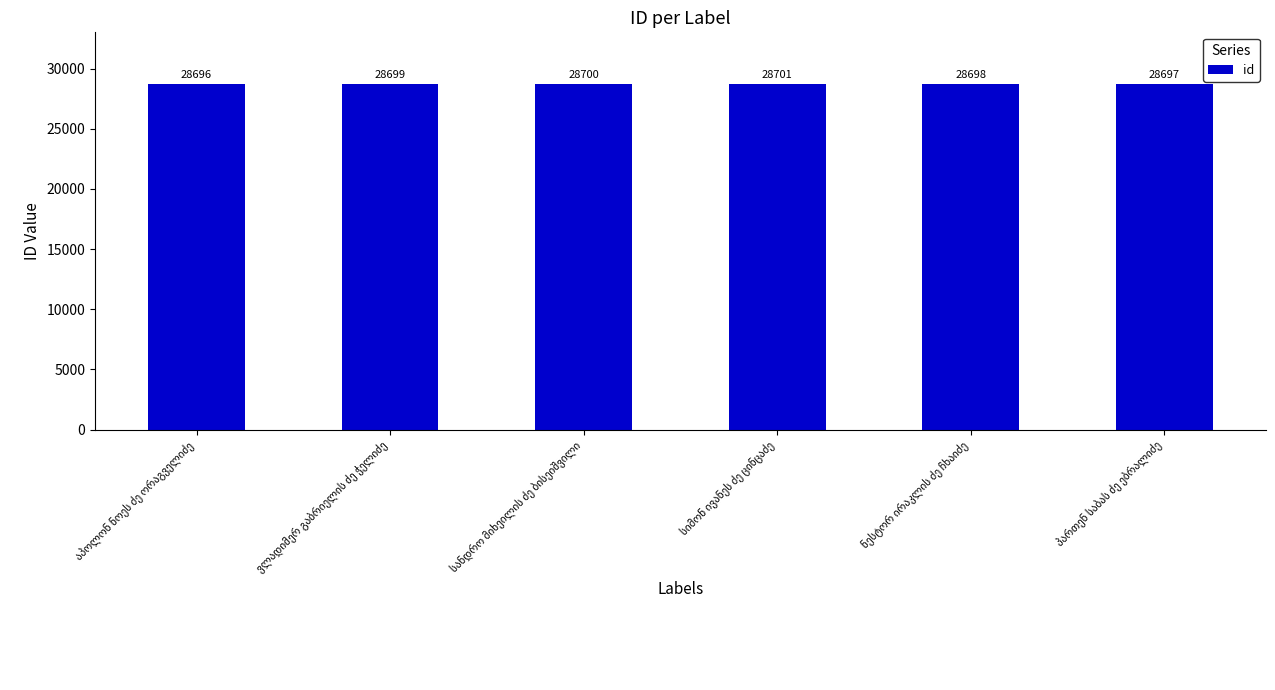

What is the greatest value displayed?

28701